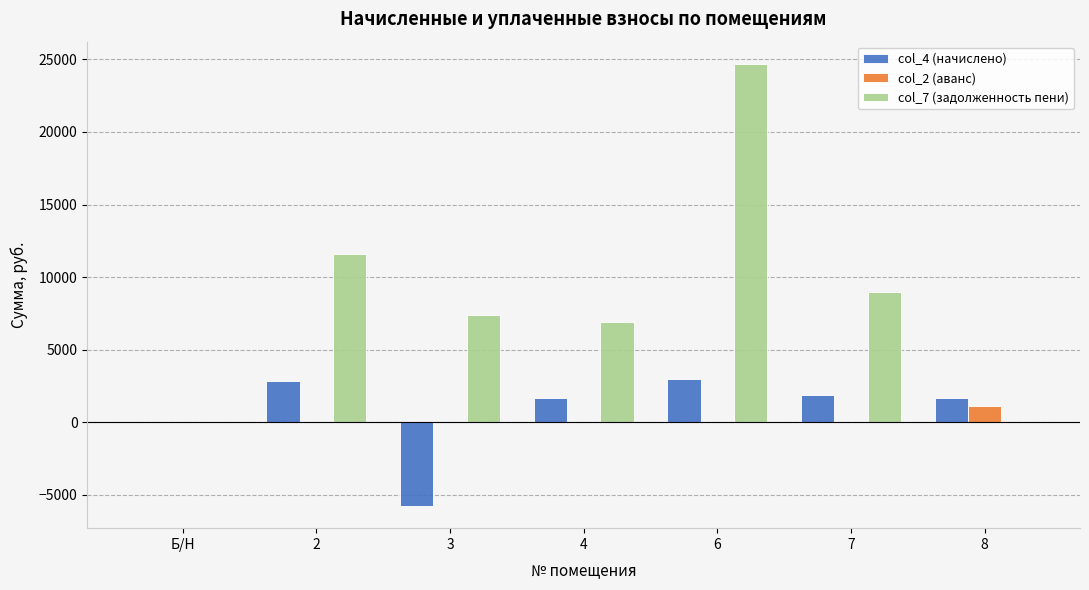

Which series has the largest range (max minus min)?

col_7 (задолженность пени)